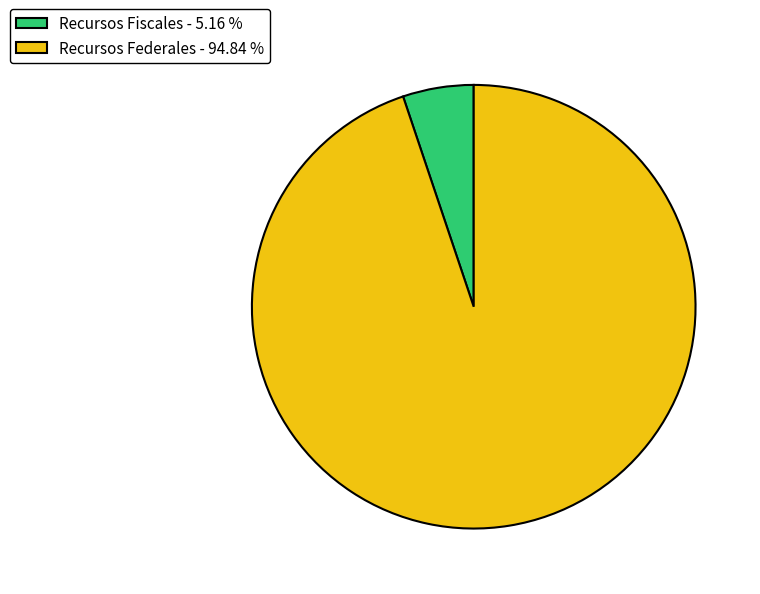

Do Recursos Federales and Recursos Fiscales together represent more than half of the pie?

Yes